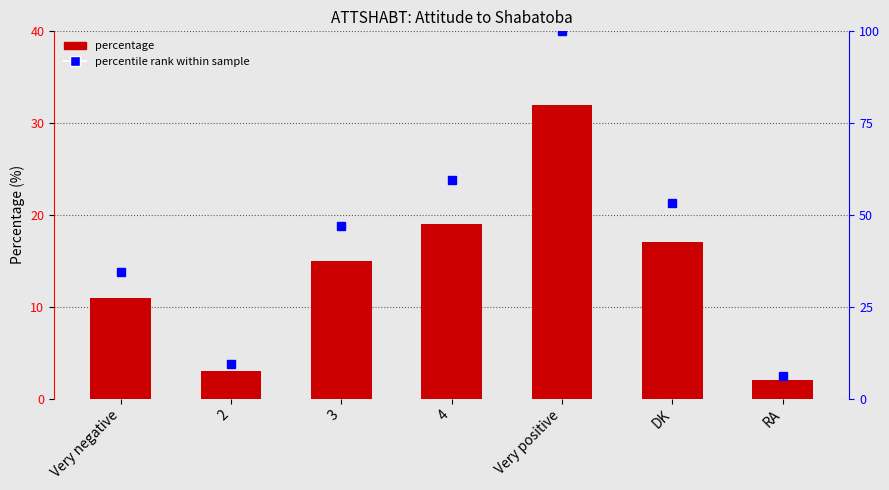

Reading left to right, extract all data points from this chart.

Percentage: Very negative=11.0	2=3.0	3=15.0	4=19.0	Very positive=32.0	DK=17.0	RA=2.0
percentile rank within sample: Very negative=34.4	2=9.4	3=46.9	4=59.4	Very positive=100.0	DK=53.1	RA=6.2